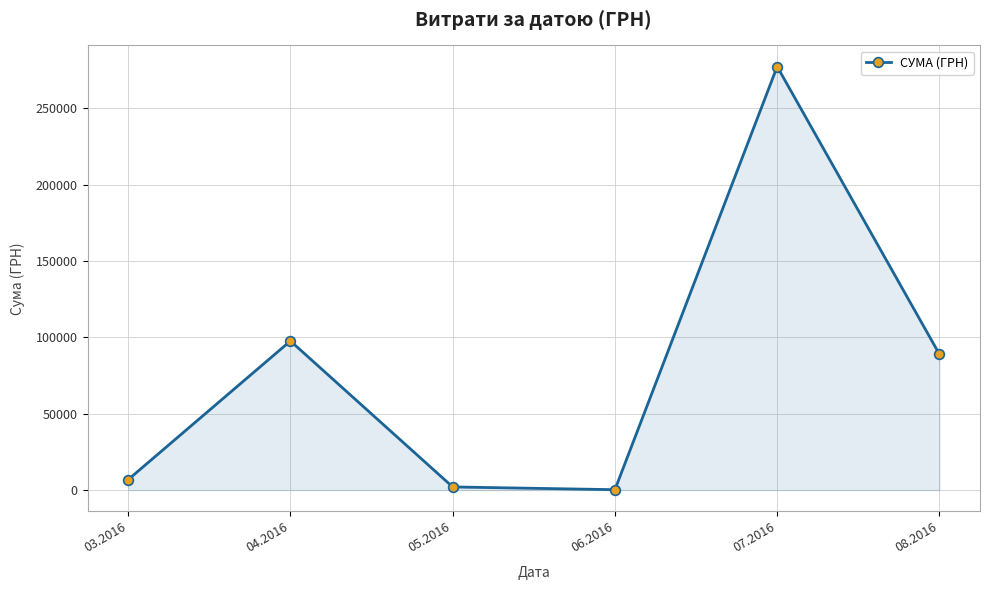

What is the ratio of the value at 04.2016 to the value at 03.2016?

14.3